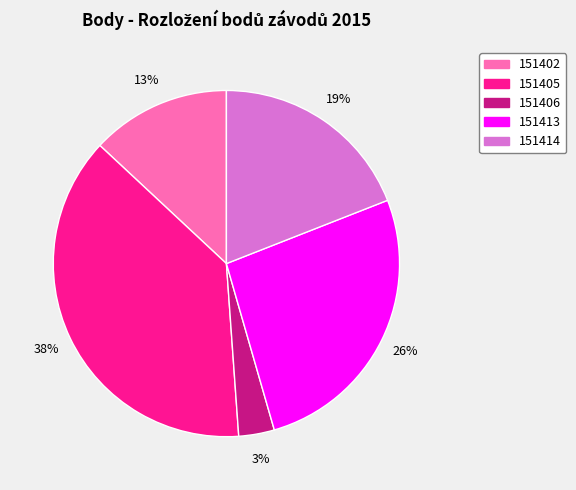

Does any single category account for the majority?

No